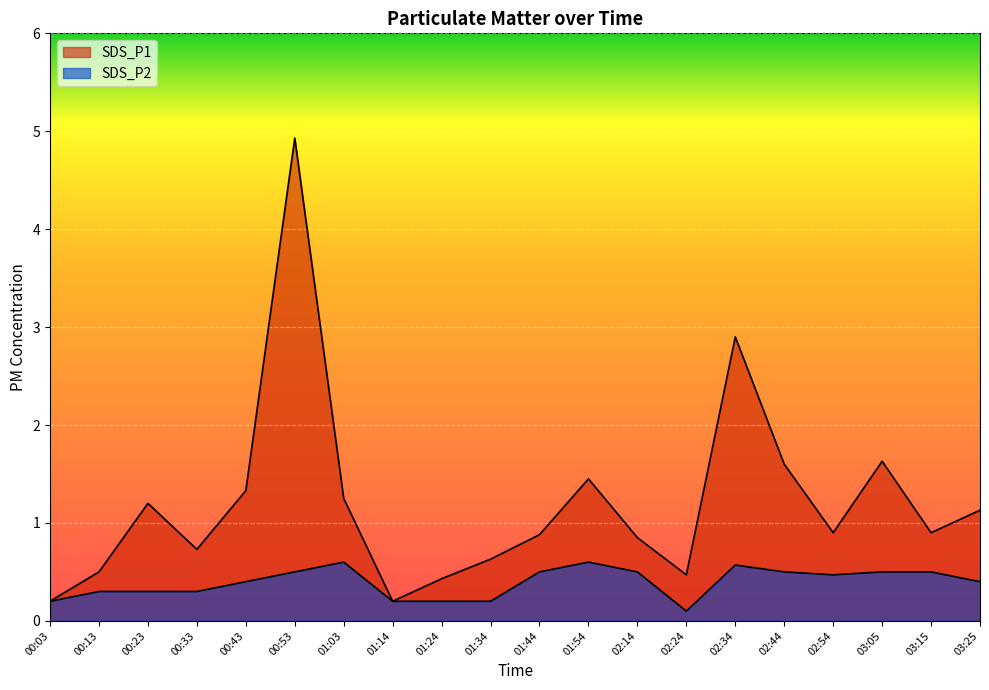

At which label does SDS_P2 reach its peak?

01:03